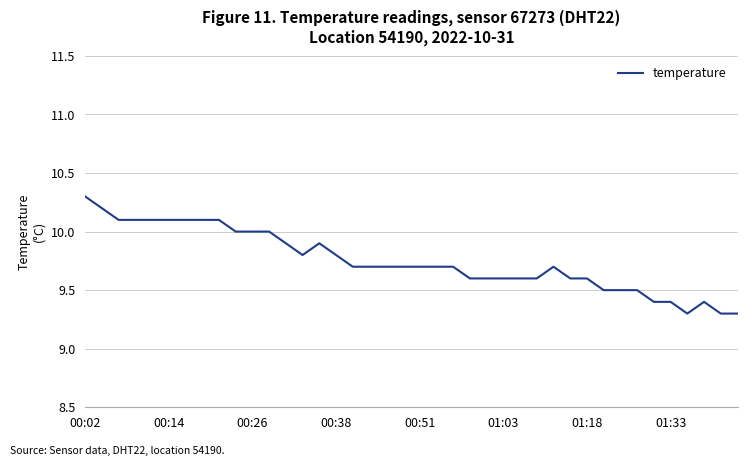

What is the maximum value shown in the chart?

10.3